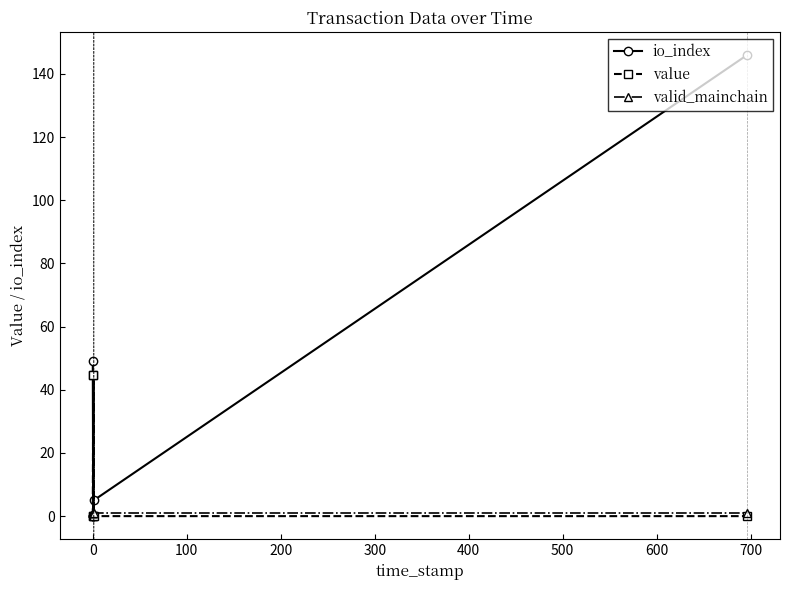

True or false: value has more than 1 interior local peaks.

True